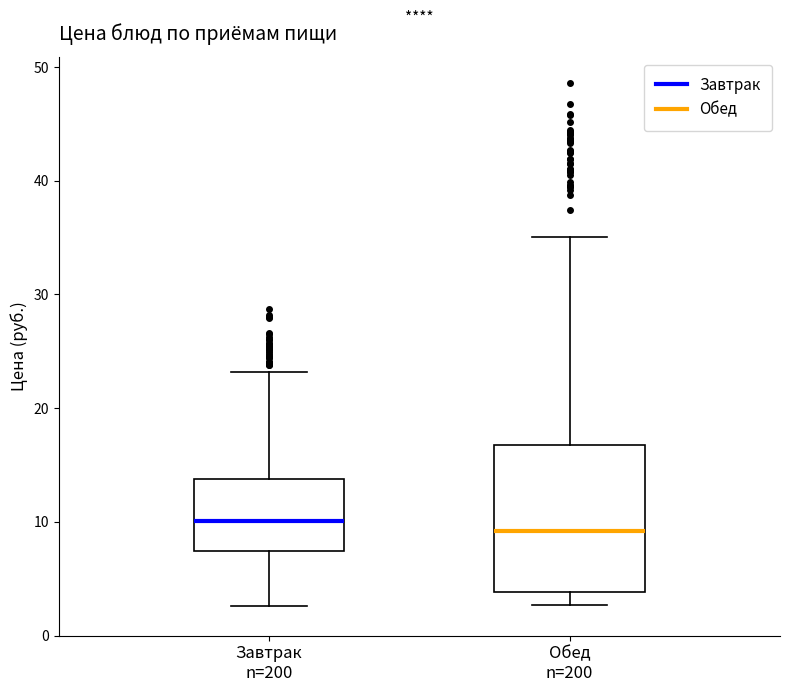

Comparing the boxes themselves (not the whiskers), which one is the tallest?

Обед n=200